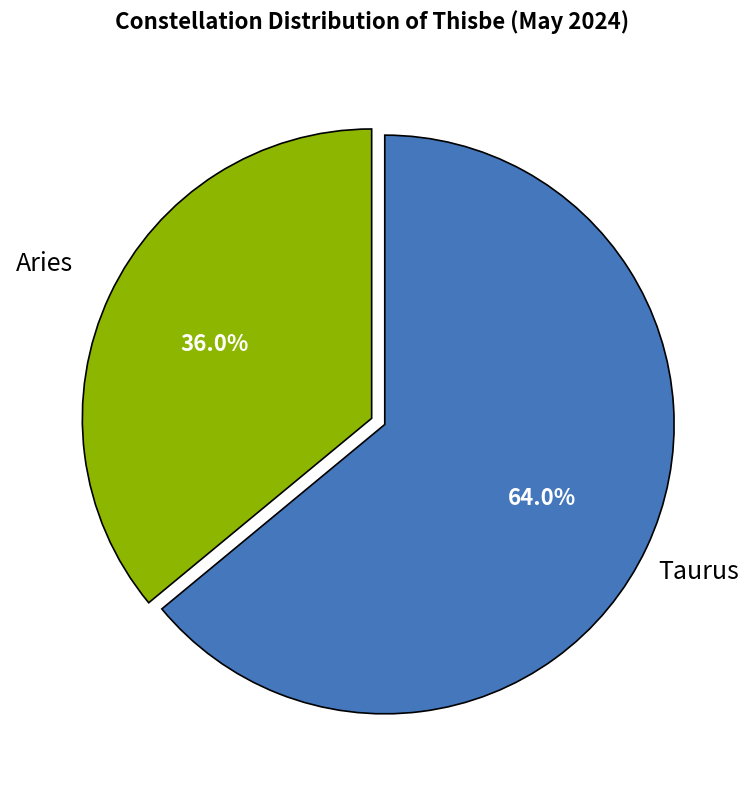

How many slices are in this pie chart?

2